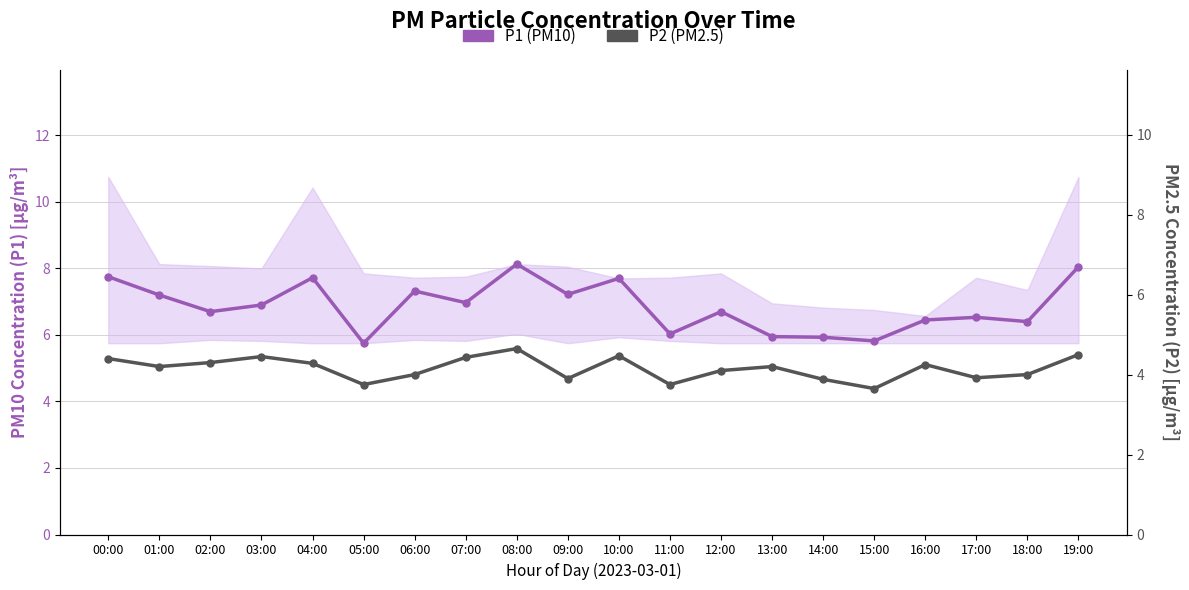

At which label does P2 (PM2.5) reach its minimum?

15:00